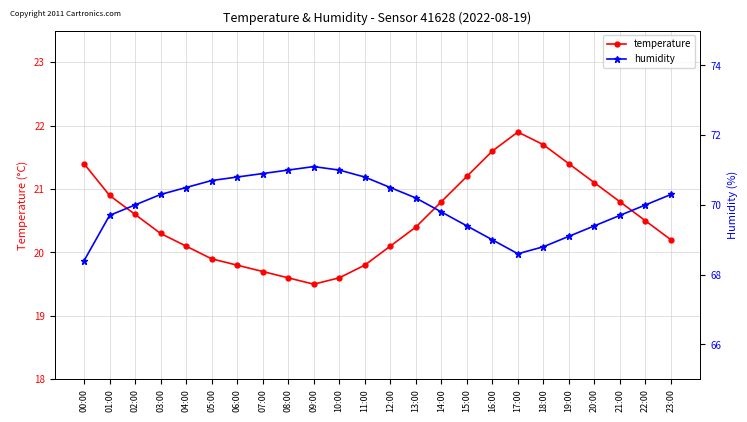

How many lines are shown in the chart?

2